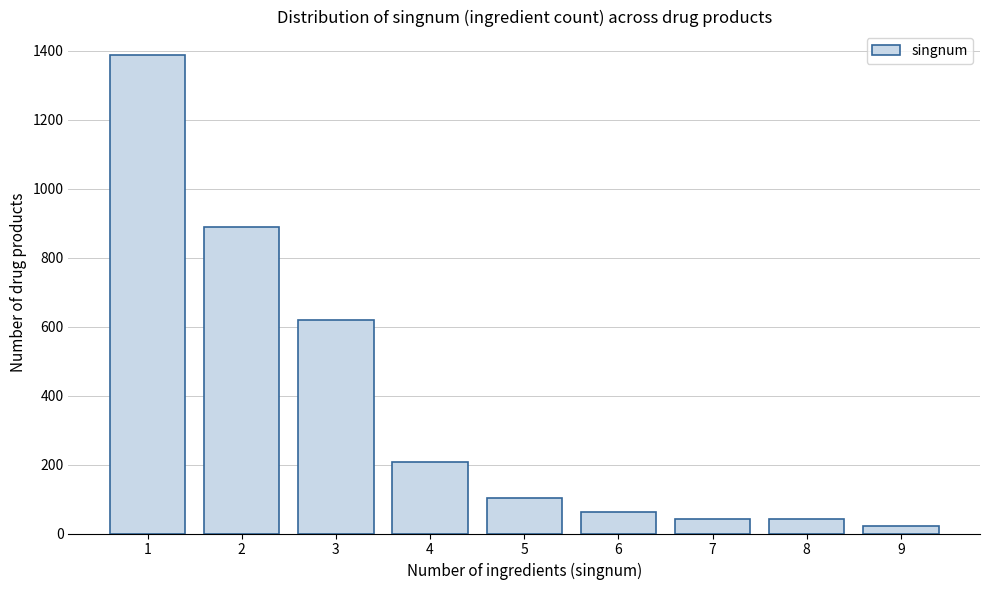

Reading left to right, transcribe all the data shown in this chart.

1386	889	620	207	103	62	41	41	21